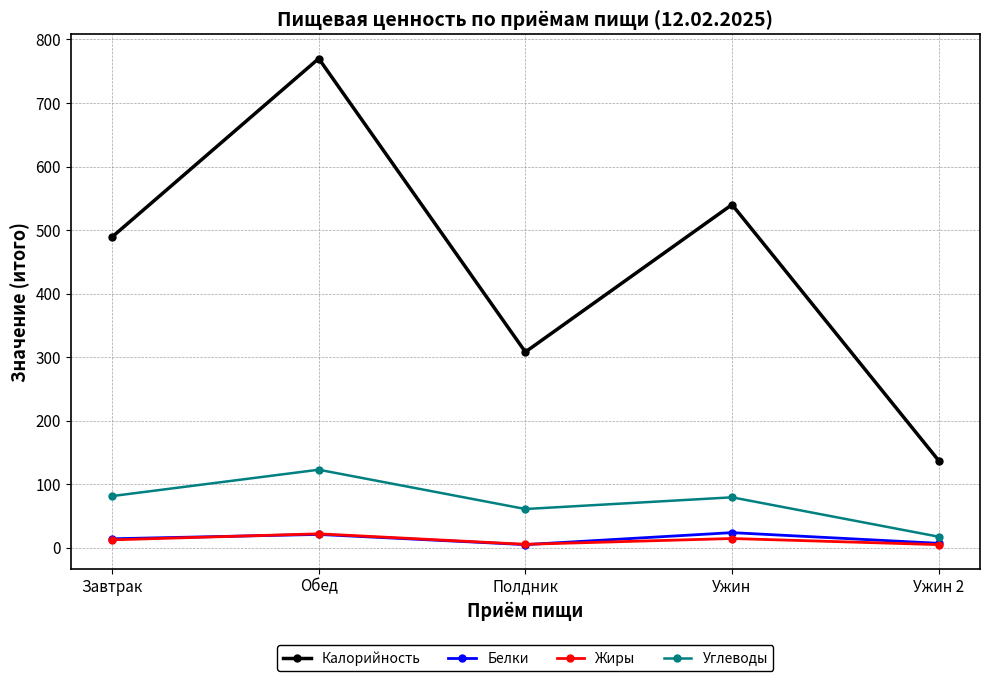

What value does the Жиры series have at Завтрак?

12.2